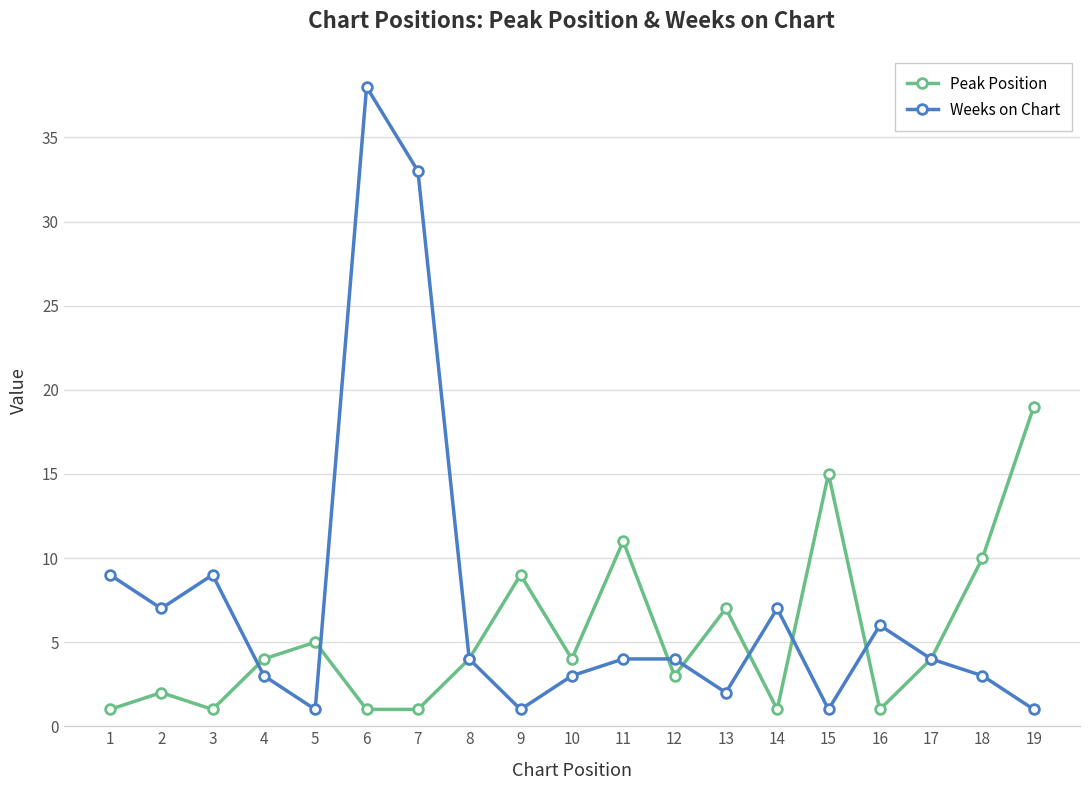

Rank the series by their maximum value, from highest to lowest.

Weeks on Chart, Peak Position